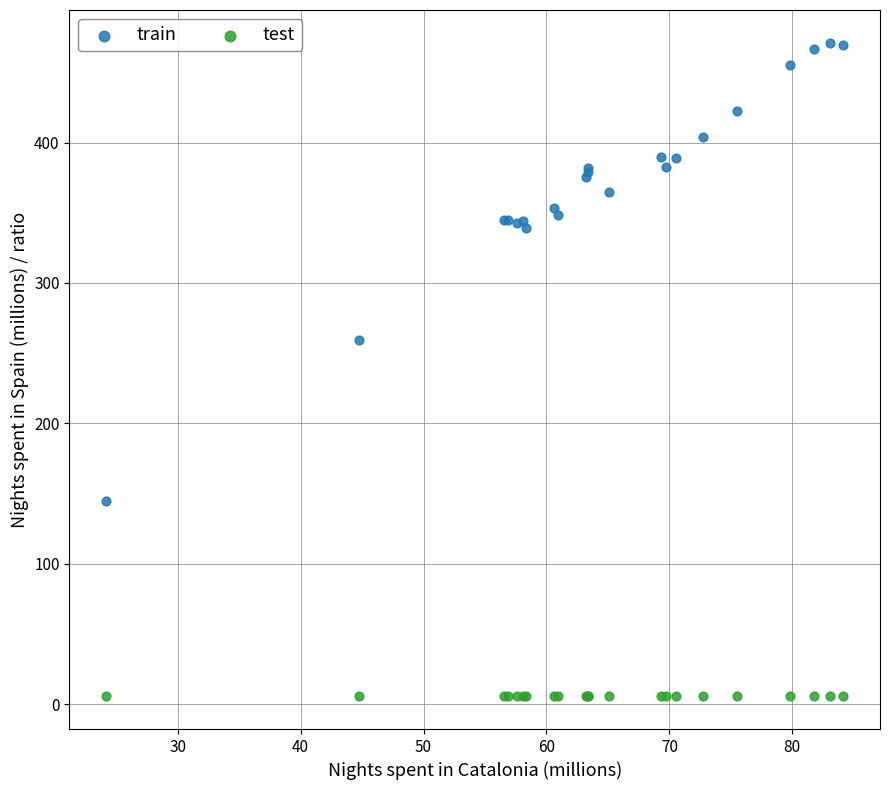

What is the X range (max minus min) for the scatter plot?

60.0